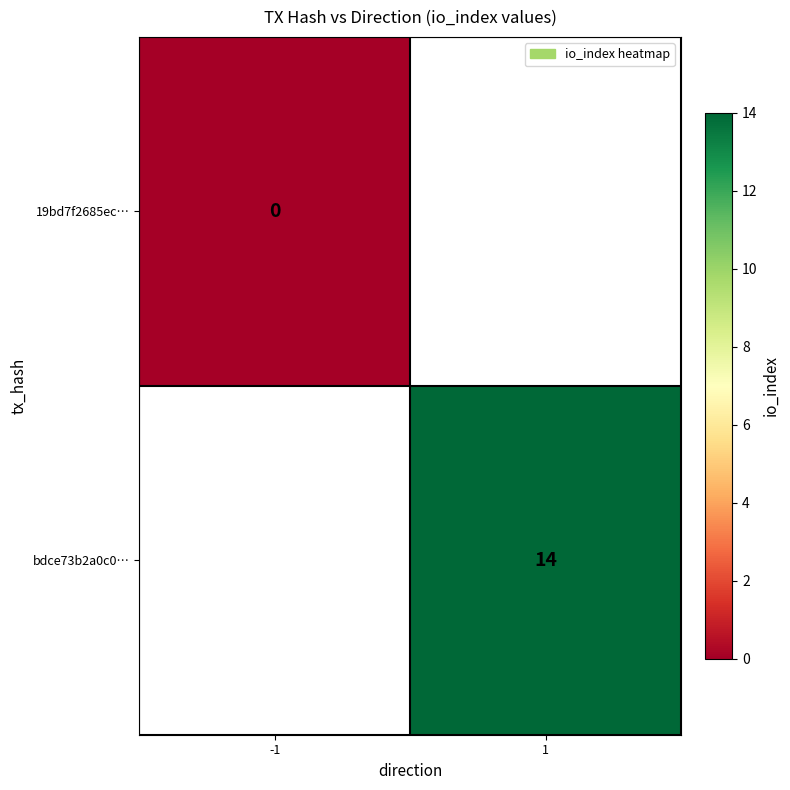

At how many categories does at least one series exceed 6?

1